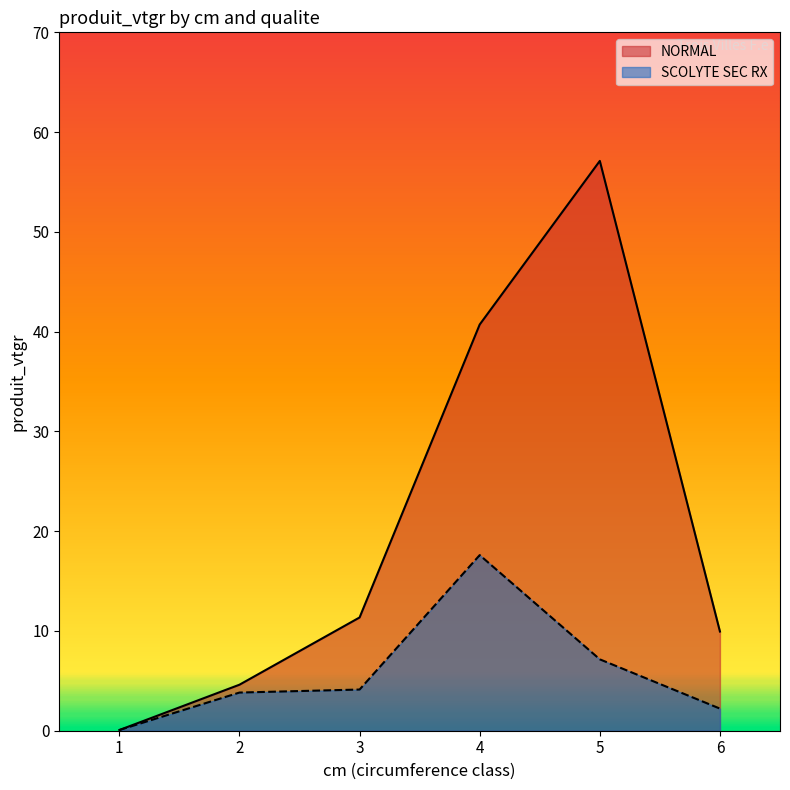

How many lines are shown in the chart?

2